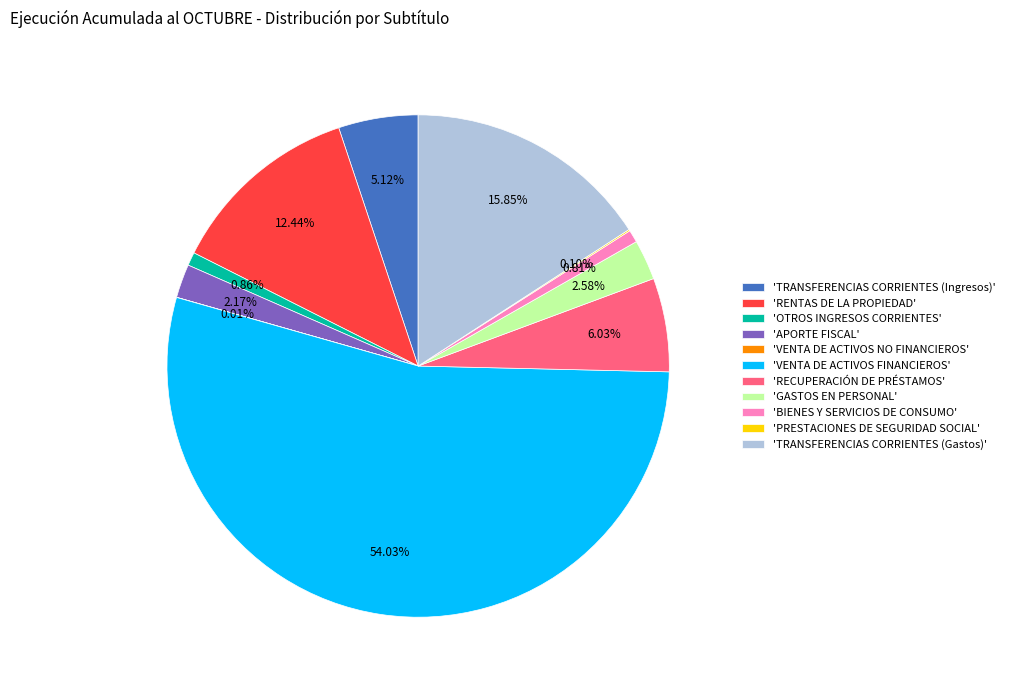

Is 'GASTOS EN PERSONAL' the majority of the pie?

No